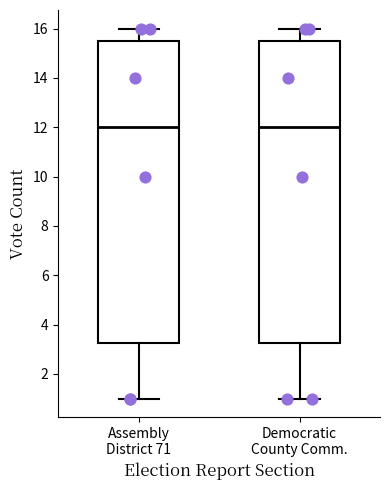

Reading left to right, transcribe this box plot: for each box, give where its median line is, the range the box spans, and where its two whiskers end, as read against the y-axis. The values are not printed on the chart, so give them approximately, as read against the axis.

Assembly District 71: median 12.0, box 3.2 to 15.6, whiskers 1.0 to 16.0
Democratic County Comm.: median 12.0, box 3.2 to 15.6, whiskers 1.0 to 16.0